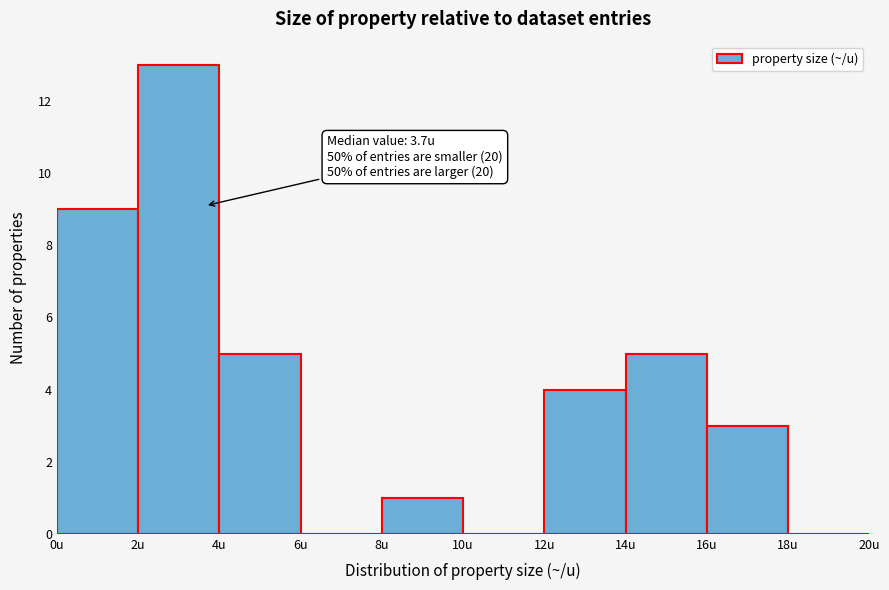

Over which range of the x-axis is the bar tallest?

2 to 4